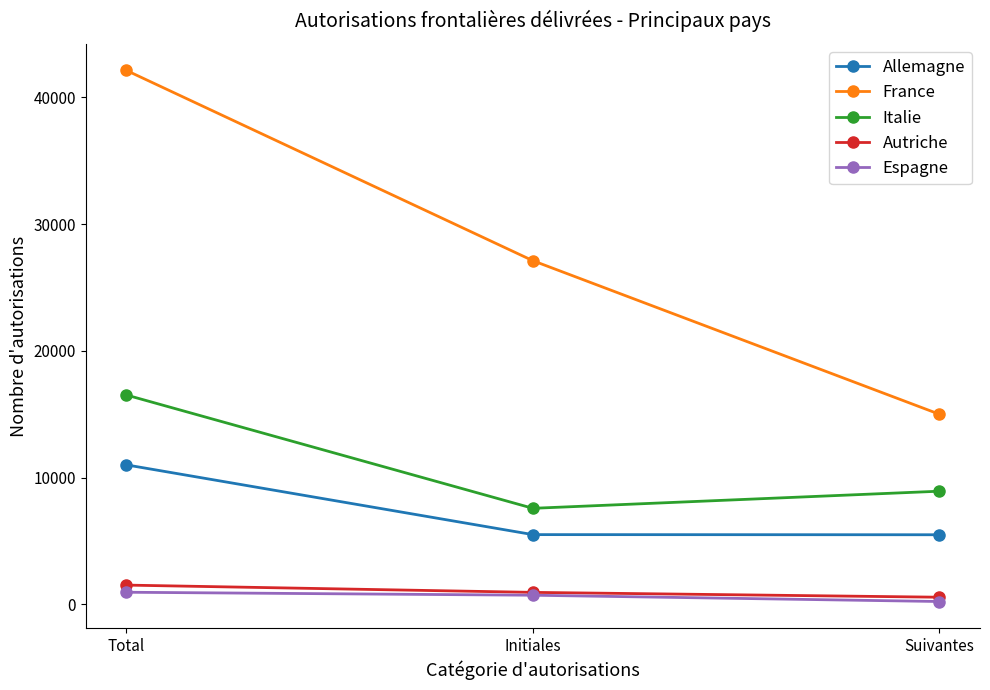

List the series in order of their peak value, highest first.

France, Italie, Allemagne, Autriche, Espagne